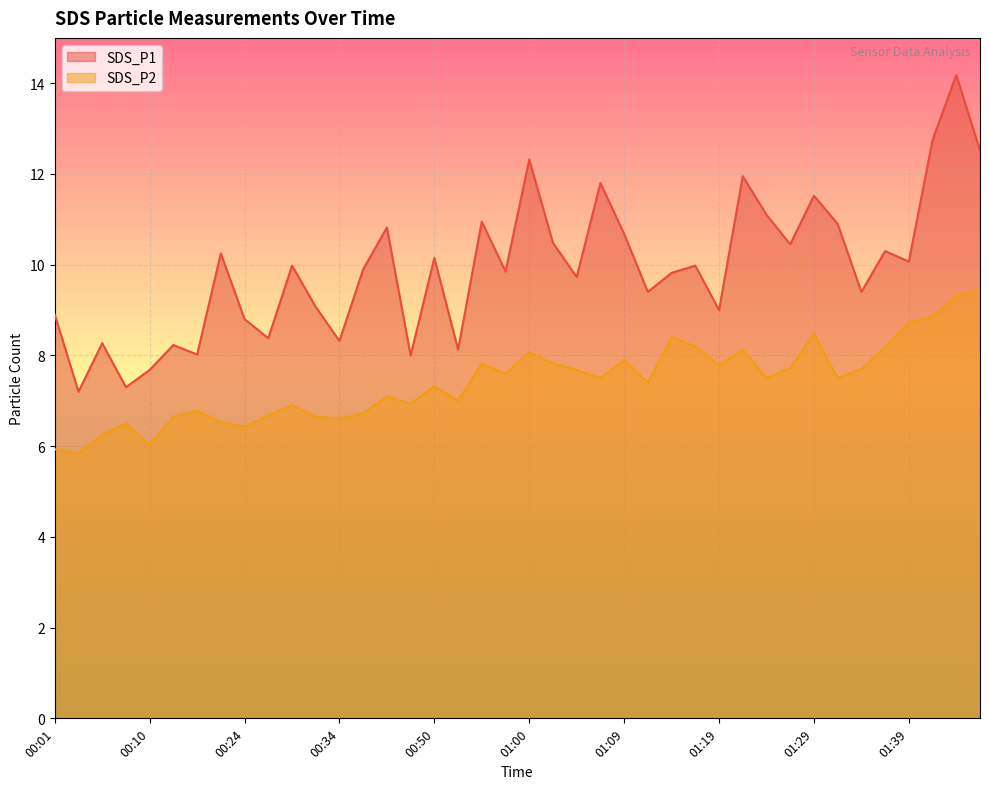

Reading left to right, transcribe all the data shown in this chart.

SDS_P1: 00:01=8.9	00:03=7.2	00:05=8.3	00:08=7.3	00:10=7.7	00:13=8.2	00:19=8.0	00:21=10.2	00:24=8.8	00:26=8.4	00:29=10.0	00:31=9.1	00:34=8.3	00:42=9.9	00:45=10.8	00:47=8.0	00:50=10.2	00:52=8.1	00:55=10.9	00:57=9.8	01:00=12.3	01:02=10.5	01:05=9.7	01:07=11.8	01:09=10.7	01:12=9.4	01:14=9.8	01:17=10.0	01:19=9.0	01:22=11.9	01:24=11.1	01:26=10.4	01:29=11.5	01:31=10.9	01:34=9.4	01:36=10.3	01:39=10.1	01:41=12.8	01:44=14.2	01:46=12.5
SDS_P2: 00:01=5.9	00:03=5.8	00:05=6.2	00:08=6.5	00:10=6.0	00:13=6.7	00:19=6.8	00:21=6.5	00:24=6.4	00:26=6.7	00:29=6.9	00:31=6.7	00:34=6.6	00:42=6.7	00:45=7.1	00:47=6.9	00:50=7.3	00:52=7.0	00:55=7.8	00:57=7.6	01:00=8.1	01:02=7.8	01:05=7.7	01:07=7.5	01:09=7.9	01:12=7.4	01:14=8.4	01:17=8.2	01:19=7.8	01:22=8.1	01:24=7.5	01:26=7.7	01:29=8.5	01:31=7.5	01:34=7.7	01:36=8.2	01:39=8.7	01:41=8.8	01:44=9.3	01:46=9.4